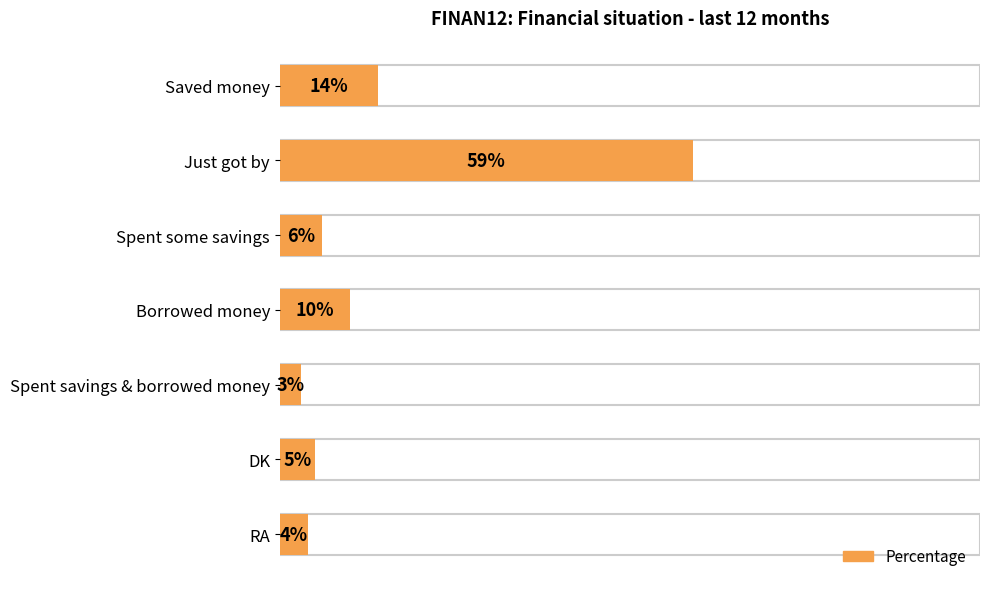

Reading left to right, extract all data points from this chart.

Saved money=14	Just got by=59	Spent some savings=6	Borrowed money=10	Spent savings & borrowed money=3	DK=5	RA=4